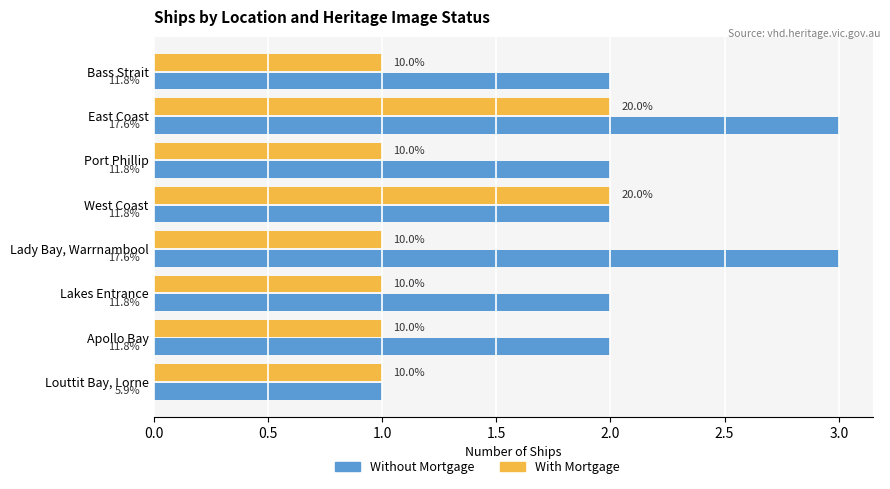

What are all the series names shown in the legend?

Without Mortgage, With Mortgage